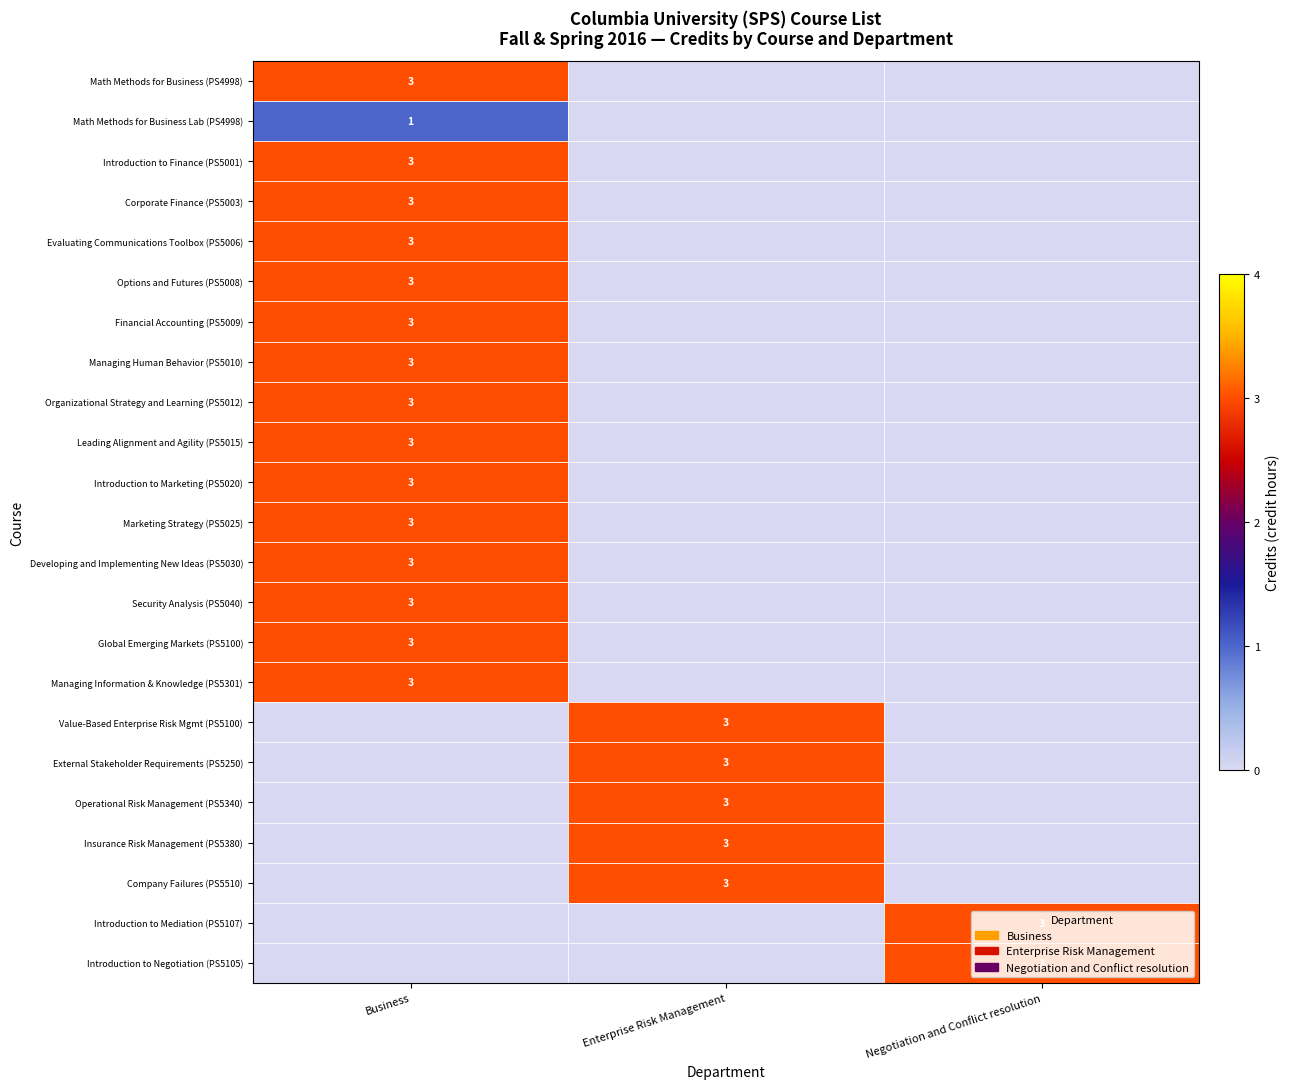

The value of Introduction to Finance (PS5001) at Business is 1. True or false?

False